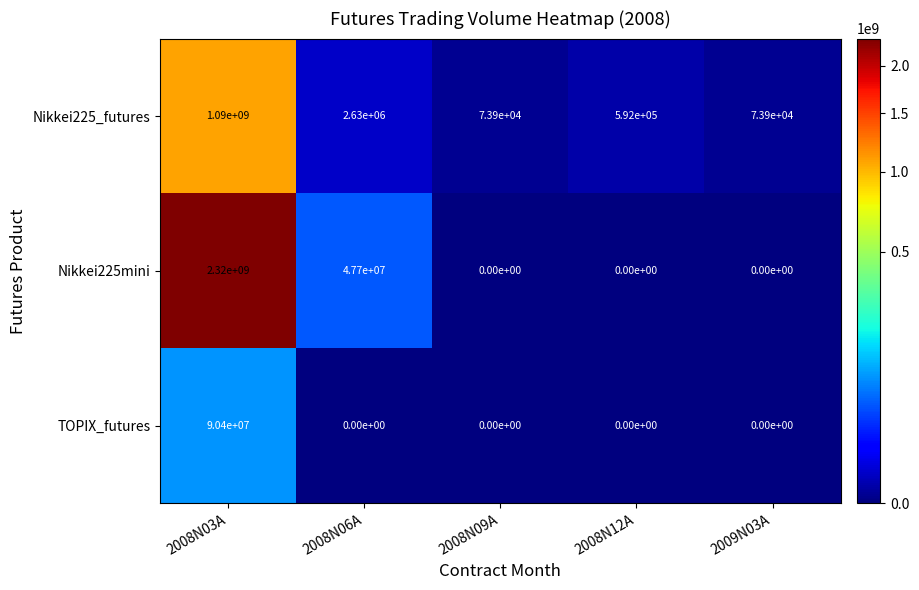

What is the difference between the highest and lowest values at 2008N09A?

73900